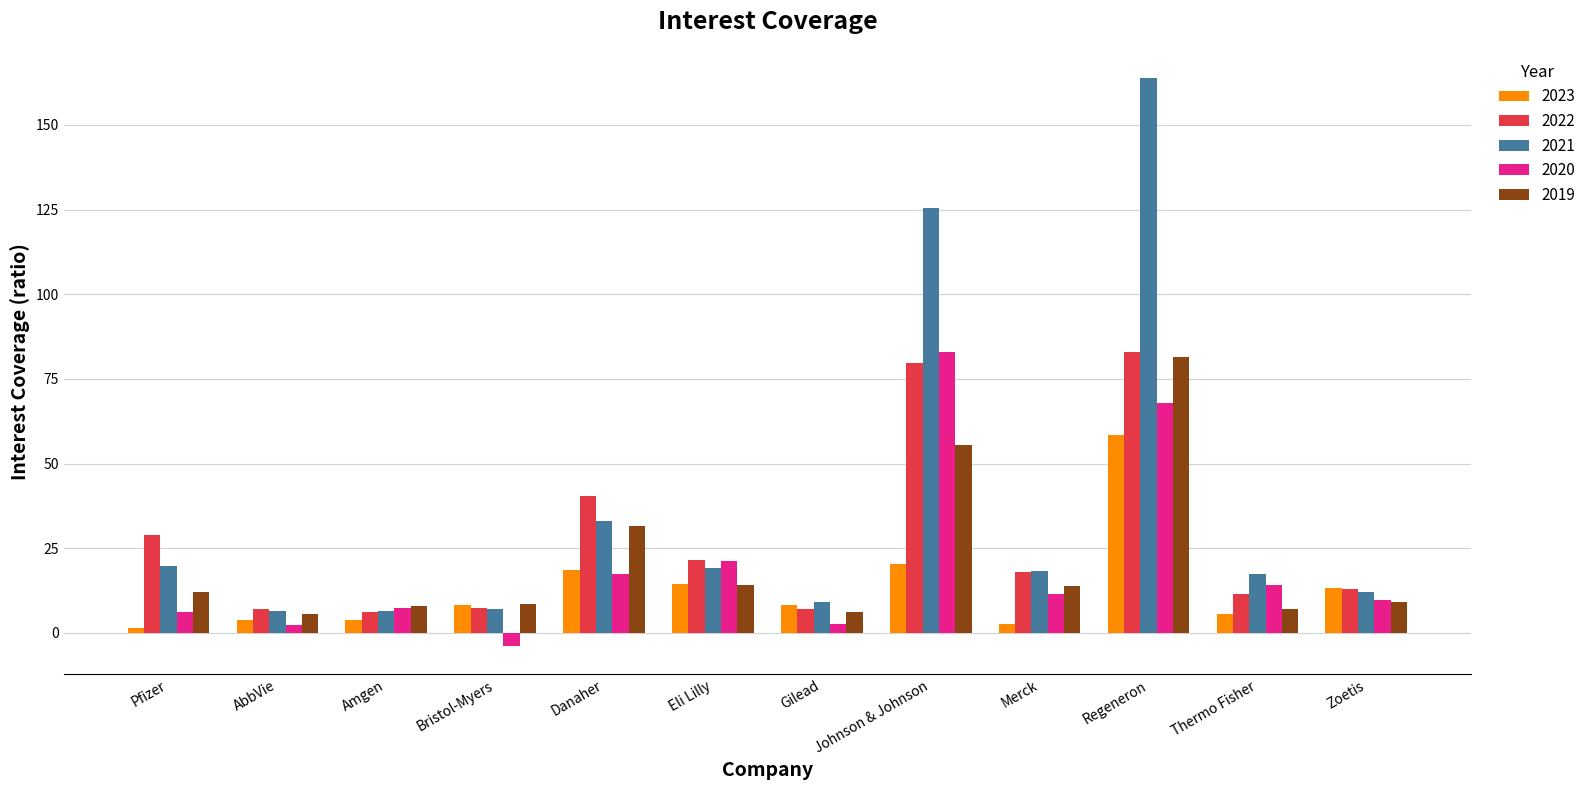

What is the value of the 2019 bar at the 6th from the left?

14.2